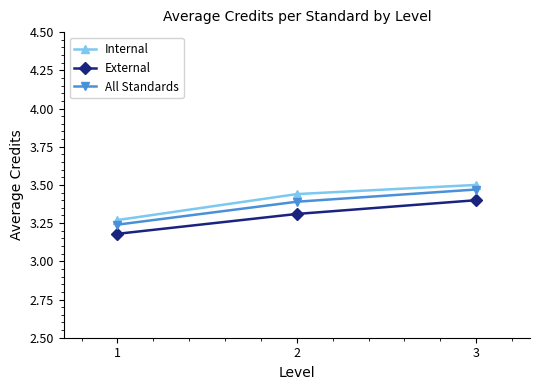

What is the sum of the All Standards values at 2 and 3?

6.9